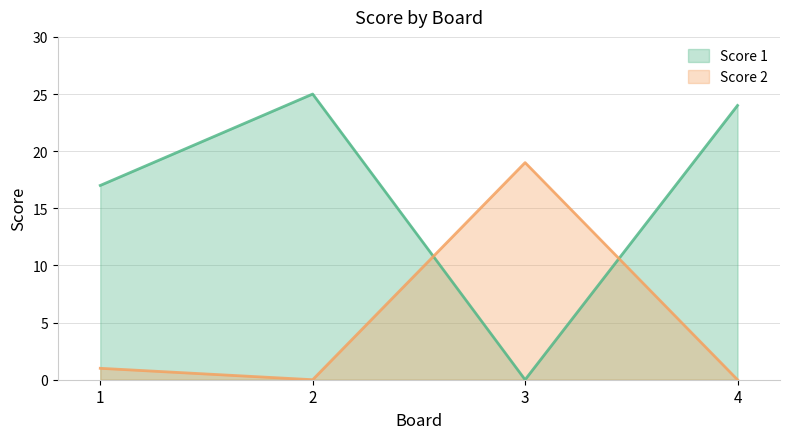

After their last crossing, which series has the higher values: Score 1 or Score 2?

Score 1